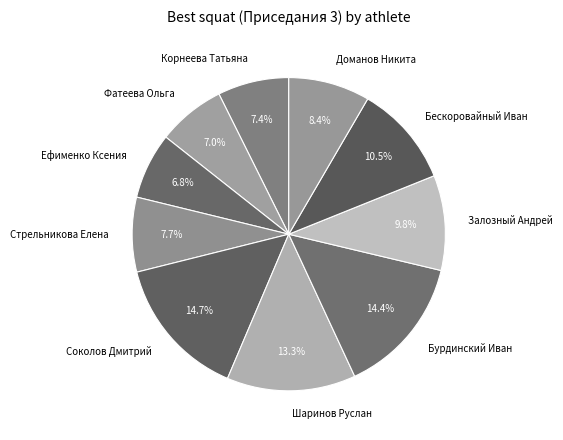

Does any single category account for the majority?

No